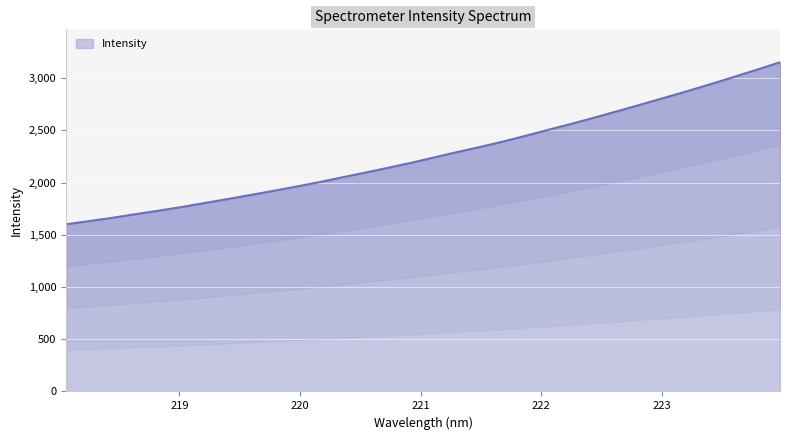

Rank the categories by value from lowest to highest.

218.0596, 218.2508, 218.442, 218.6332, 218.8244, 219.0156, 219.2067, 219.3979, 219.589, 219.7801, 219.9712, 220.1623, 220.3533, 220.5444, 220.7354, 220.9264, 221.1174, 221.3083, 221.4993, 221.6902, 221.8812, 222.0721, 222.263, 222.4538, 222.6447, 222.8355, 223.0264, 223.2172, 223.408, 223.5987, 223.7895, 223.9802